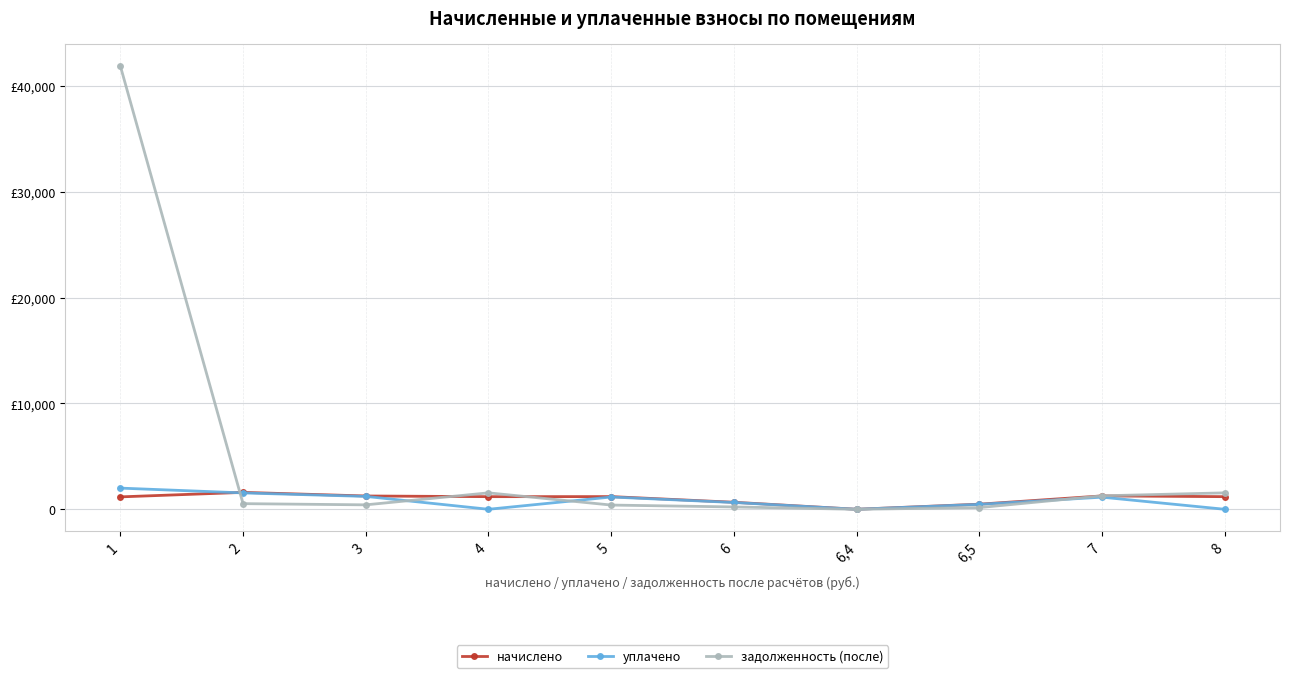

Which series has the widest spread of values?

задолженность (после)